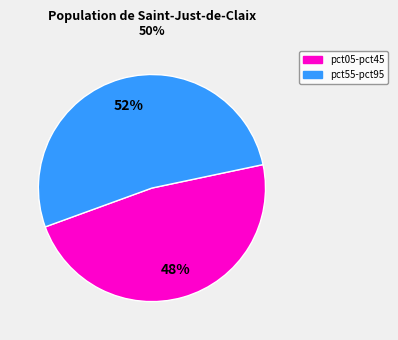

Is there a majority slice in this chart?

Yes